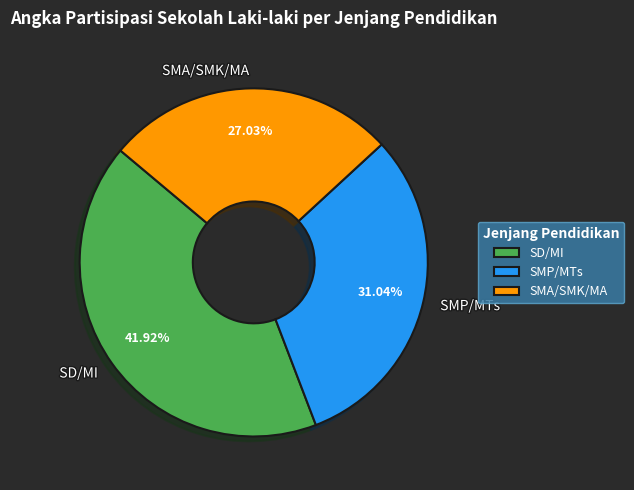

Rank the categories by value from highest to lowest.

SD/MI, SMP/MTs, SMA/SMK/MA